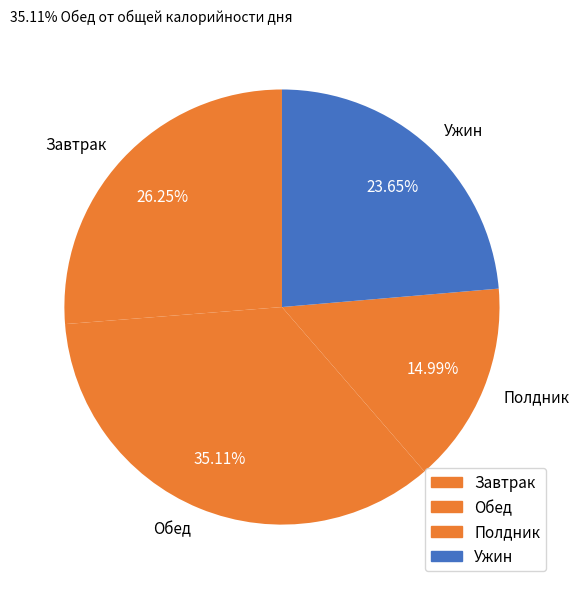

Which has a higher value, Обед or Полдник?

Обед